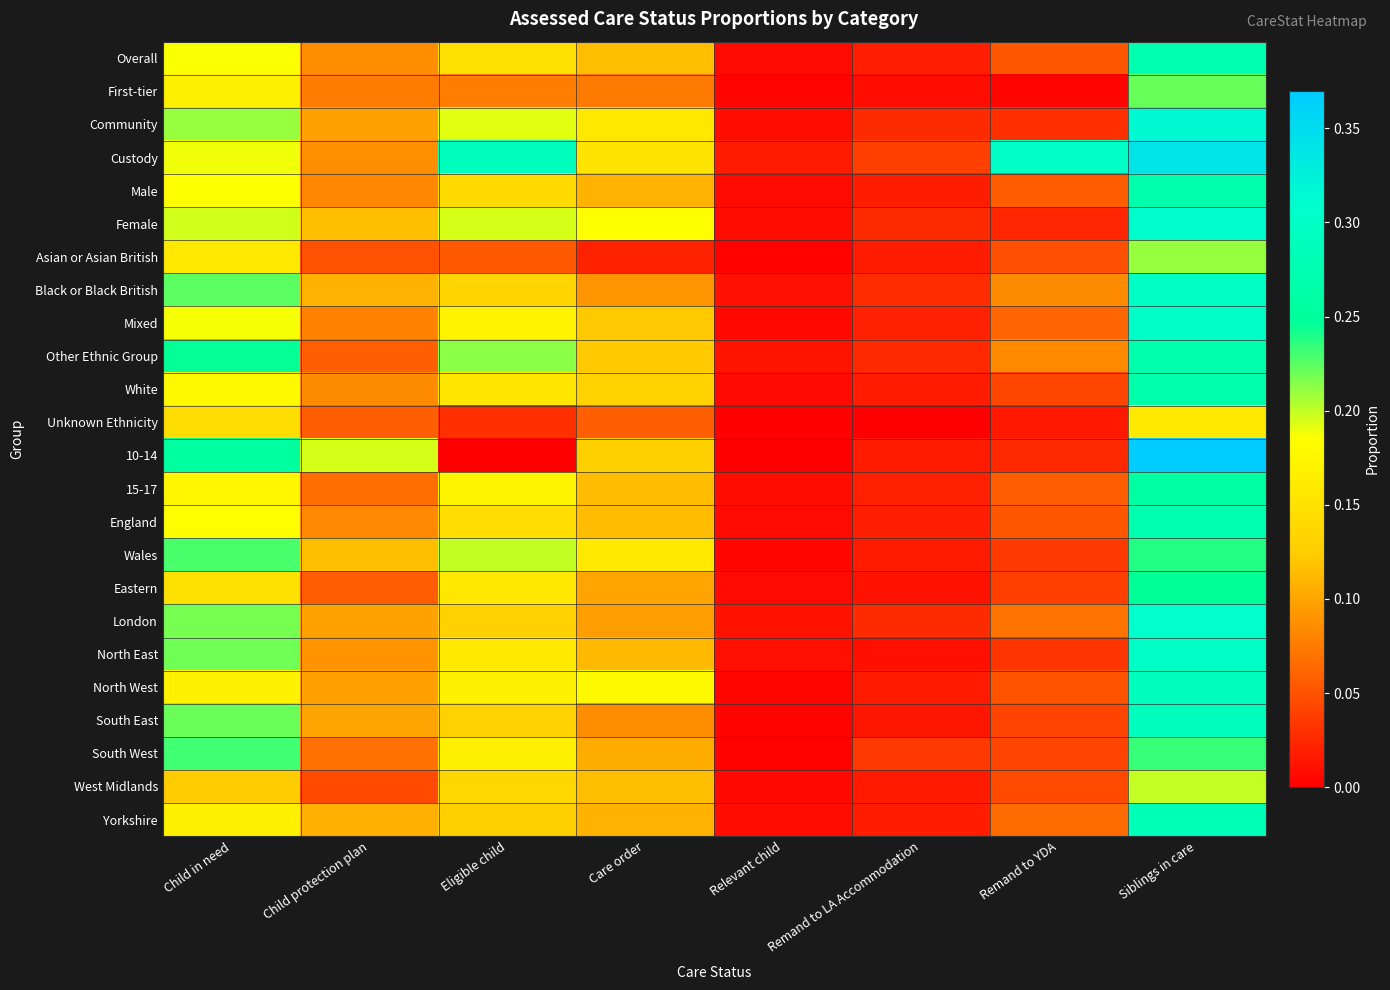

Reading left to right, list all the values displayed in this chart.

Overall: Child in need=0.2	Child protection plan=0.1	Eligible child=0.1	Care order=0.1	Relevant child=0.0	Remand to LA Accommodation=0.0	Remand to YDA=0.1	Siblings in care=0.3
First-tier: Child in need=0.2	Child protection plan=0.1	Eligible child=0.1	Care order=0.1	Relevant child=0.0	Remand to LA Accommodation=0.0	Remand to YDA=0.0	Siblings in care=0.2
Community: Child in need=0.2	Child protection plan=0.1	Eligible child=0.2	Care order=0.2	Relevant child=0.0	Remand to LA Accommodation=0.0	Remand to YDA=0.0	Siblings in care=0.3
Custody: Child in need=0.2	Child protection plan=0.1	Eligible child=0.3	Care order=0.2	Relevant child=0.0	Remand to LA Accommodation=0.0	Remand to YDA=0.3	Siblings in care=0.3
Male: Child in need=0.2	Child protection plan=0.1	Eligible child=0.1	Care order=0.1	Relevant child=0.0	Remand to LA Accommodation=0.0	Remand to YDA=0.1	Siblings in care=0.3
Female: Child in need=0.2	Child protection plan=0.1	Eligible child=0.2	Care order=0.2	Relevant child=0.0	Remand to LA Accommodation=0.0	Remand to YDA=0.0	Siblings in care=0.3
Asian or Asian British: Child in need=0.2	Child protection plan=0.1	Eligible child=0.1	Care order=0.0	Relevant child=0.0	Remand to LA Accommodation=0.0	Remand to YDA=0.0	Siblings in care=0.2
Black or Black British: Child in need=0.2	Child protection plan=0.1	Eligible child=0.1	Care order=0.1	Relevant child=0.0	Remand to LA Accommodation=0.0	Remand to YDA=0.1	Siblings in care=0.3
Mixed: Child in need=0.2	Child protection plan=0.1	Eligible child=0.2	Care order=0.1	Relevant child=0.0	Remand to LA Accommodation=0.0	Remand to YDA=0.1	Siblings in care=0.3
Other Ethnic Group: Child in need=0.2	Child protection plan=0.1	Eligible child=0.2	Care order=0.1	Relevant child=0.0	Remand to LA Accommodation=0.0	Remand to YDA=0.1	Siblings in care=0.3
White: Child in need=0.2	Child protection plan=0.1	Eligible child=0.2	Care order=0.1	Relevant child=0.0	Remand to LA Accommodation=0.0	Remand to YDA=0.0	Siblings in care=0.3
Unknown Ethnicity: Child in need=0.1	Child protection plan=0.1	Eligible child=0.0	Care order=0.1	Relevant child=0.0	Remand to LA Accommodation=0.0	Remand to YDA=0.0	Siblings in care=0.2
10-14: Child in need=0.3	Child protection plan=0.2	Eligible child=0.0	Care order=0.1	Relevant child=0.0	Remand to LA Accommodation=0.0	Remand to YDA=0.0	Siblings in care=0.4
15-17: Child in need=0.2	Child protection plan=0.1	Eligible child=0.2	Care order=0.1	Relevant child=0.0	Remand to LA Accommodation=0.0	Remand to YDA=0.1	Siblings in care=0.3
England: Child in need=0.2	Child protection plan=0.1	Eligible child=0.1	Care order=0.1	Relevant child=0.0	Remand to LA Accommodation=0.0	Remand to YDA=0.1	Siblings in care=0.3
Wales: Child in need=0.2	Child protection plan=0.1	Eligible child=0.2	Care order=0.2	Relevant child=0.0	Remand to LA Accommodation=0.0	Remand to YDA=0.0	Siblings in care=0.2
Eastern: Child in need=0.1	Child protection plan=0.1	Eligible child=0.2	Care order=0.1	Relevant child=0.0	Remand to LA Accommodation=0.0	Remand to YDA=0.0	Siblings in care=0.2
London: Child in need=0.2	Child protection plan=0.1	Eligible child=0.1	Care order=0.1	Relevant child=0.0	Remand to LA Accommodation=0.0	Remand to YDA=0.1	Siblings in care=0.3
North East: Child in need=0.2	Child protection plan=0.1	Eligible child=0.2	Care order=0.1	Relevant child=0.0	Remand to LA Accommodation=0.0	Remand to YDA=0.0	Siblings in care=0.3
North West: Child in need=0.2	Child protection plan=0.1	Eligible child=0.2	Care order=0.2	Relevant child=0.0	Remand to LA Accommodation=0.0	Remand to YDA=0.1	Siblings in care=0.3
South East: Child in need=0.2	Child protection plan=0.1	Eligible child=0.1	Care order=0.1	Relevant child=0.0	Remand to LA Accommodation=0.0	Remand to YDA=0.0	Siblings in care=0.3
South West: Child in need=0.2	Child protection plan=0.1	Eligible child=0.2	Care order=0.1	Relevant child=0.0	Remand to LA Accommodation=0.0	Remand to YDA=0.0	Siblings in care=0.2
West Midlands: Child in need=0.1	Child protection plan=0.0	Eligible child=0.1	Care order=0.1	Relevant child=0.0	Remand to LA Accommodation=0.0	Remand to YDA=0.0	Siblings in care=0.2
Yorkshire: Child in need=0.2	Child protection plan=0.1	Eligible child=0.1	Care order=0.1	Relevant child=0.0	Remand to LA Accommodation=0.0	Remand to YDA=0.1	Siblings in care=0.3